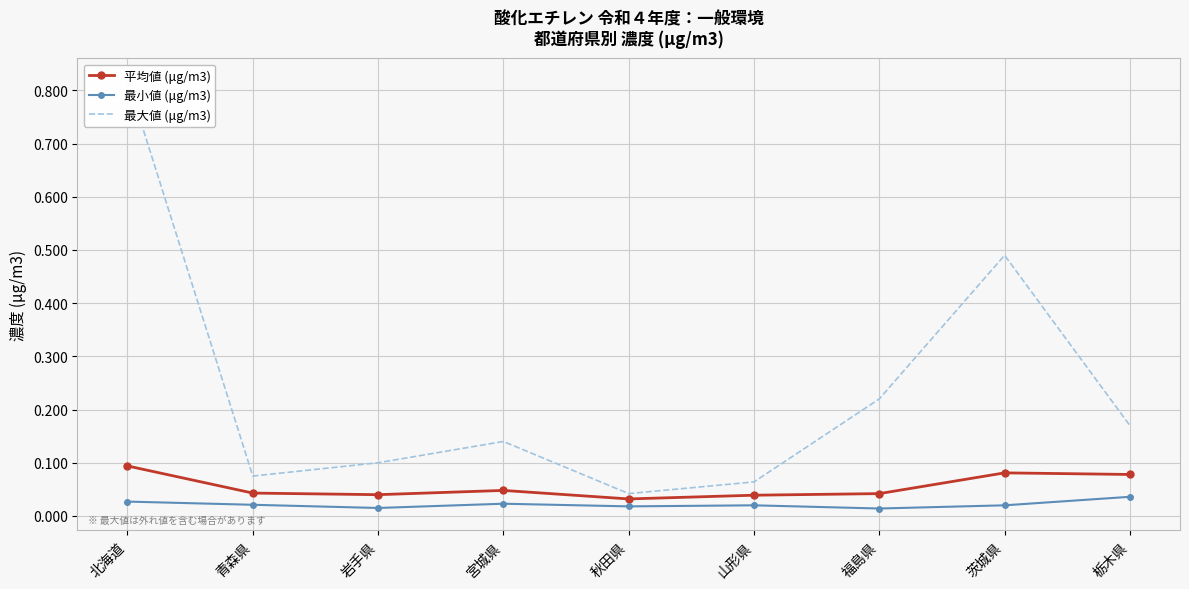

Rank the series by their maximum value, from lowest to highest.

最小値 (μg/m3), 平均値 (μg/m3), 最大値 (μg/m3)